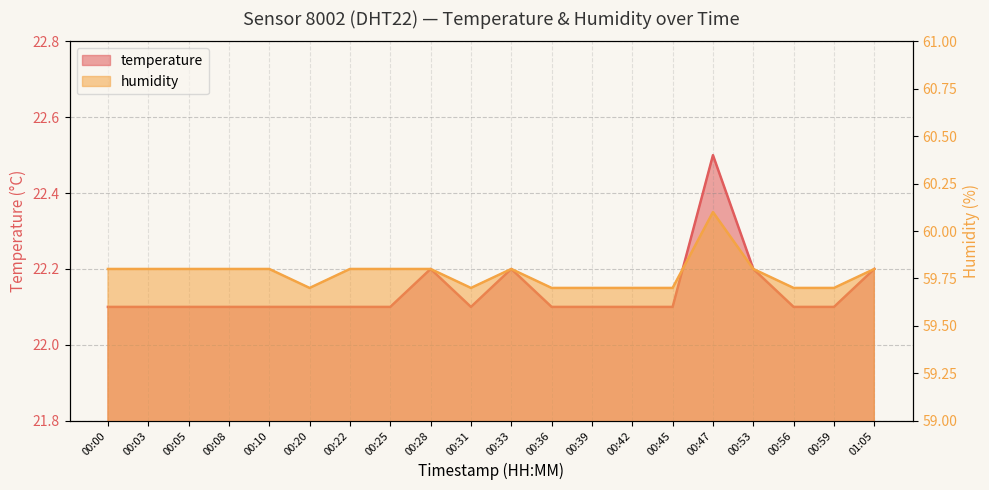

What is the total value across all series at 00:28?

82.0